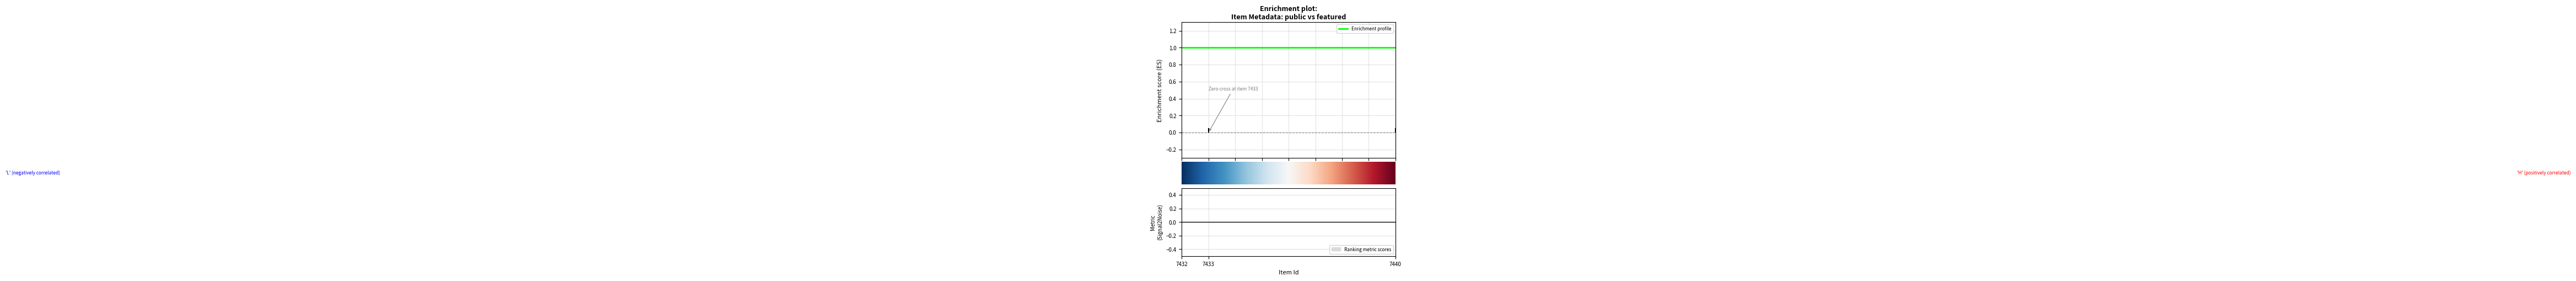

Which category has the highest value in the featured series?

7432